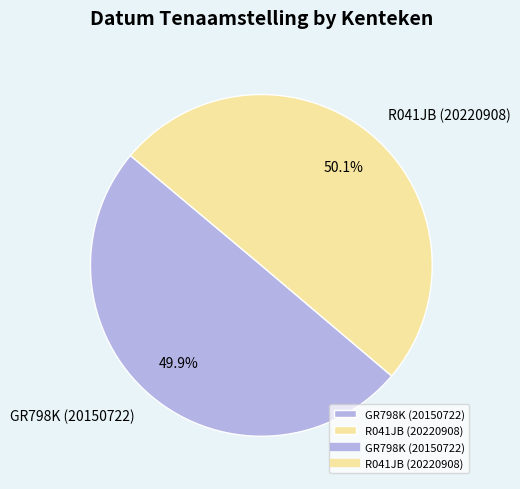

Is there a majority slice in this chart?

Yes